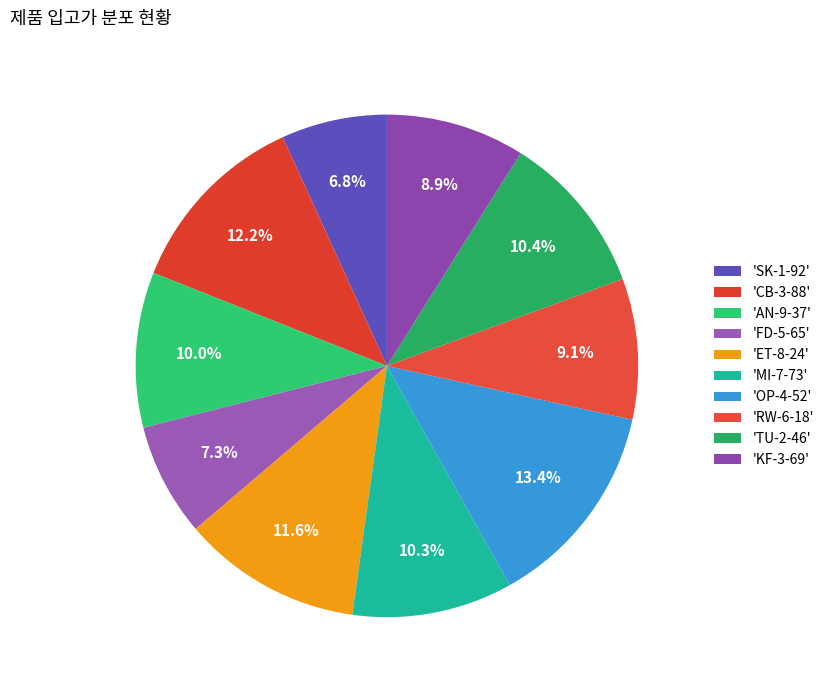

How many segments does this pie chart have?

10